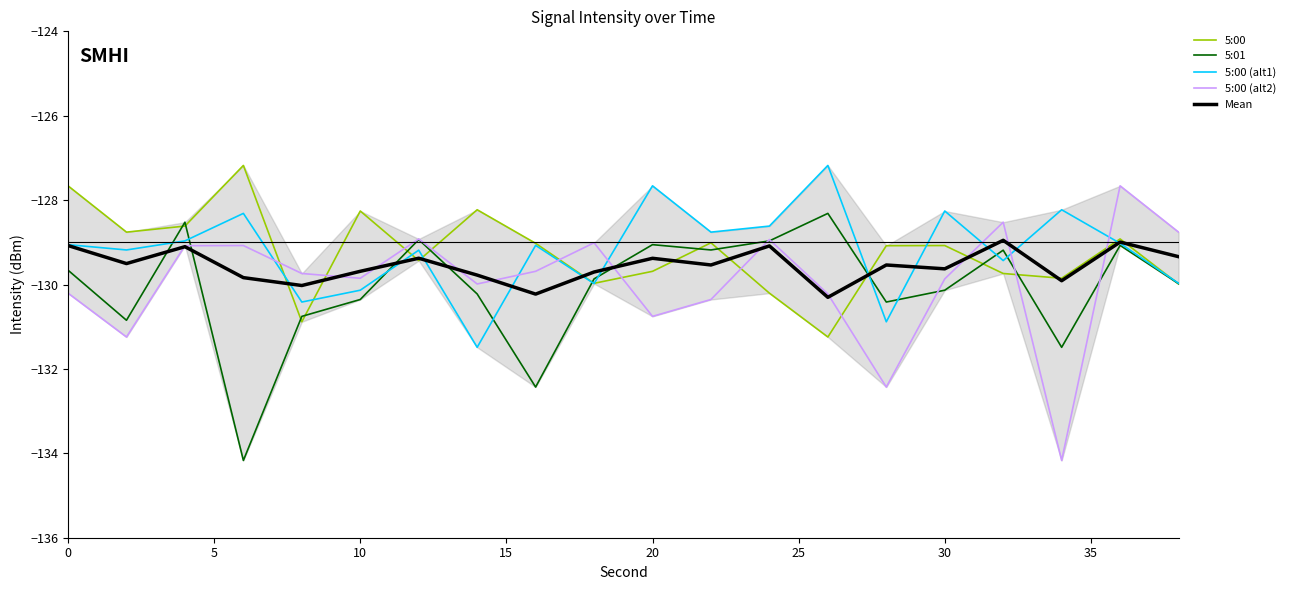

What is the smallest value displayed?

-134.2